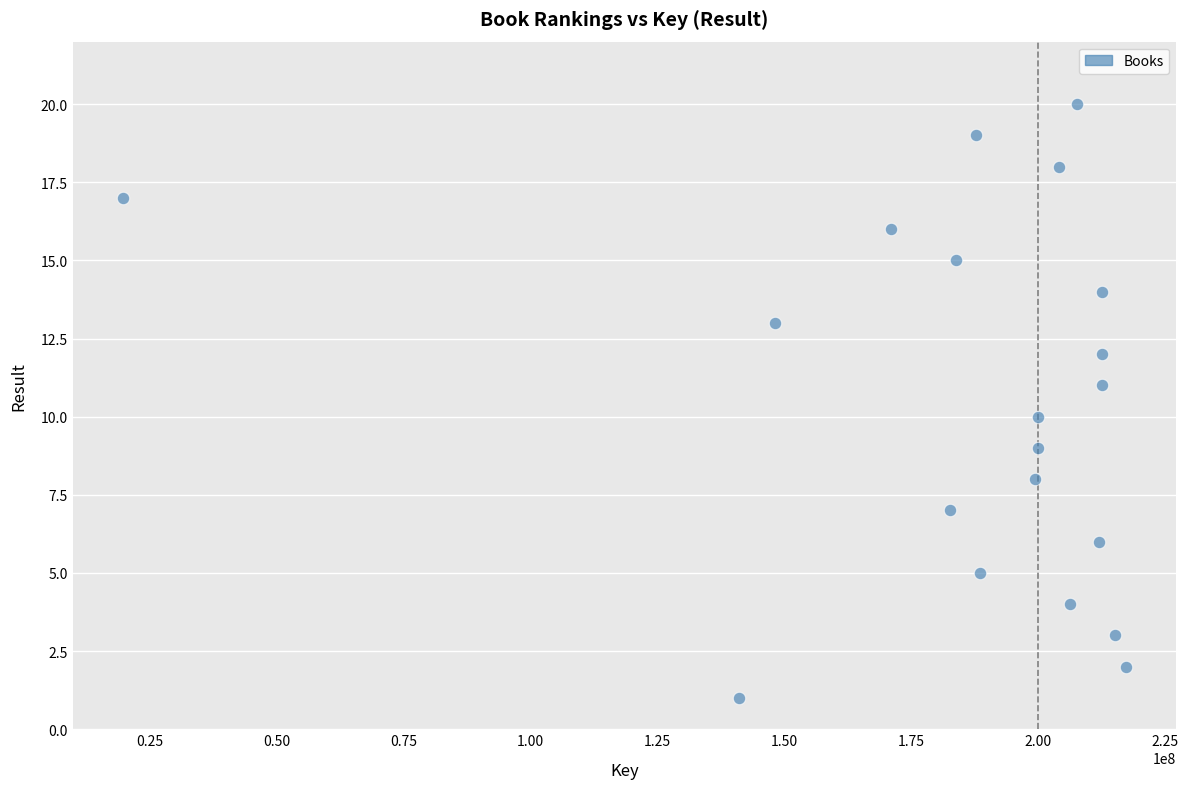

What is the range of Y values (max minus min)?

19